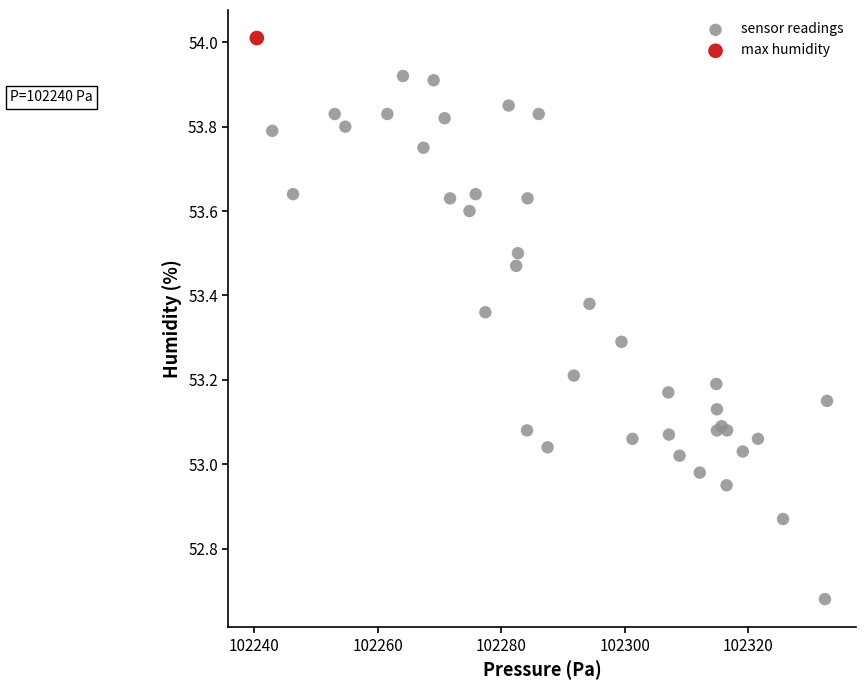

What are all the series names shown in the legend?

sensor readings, max humidity